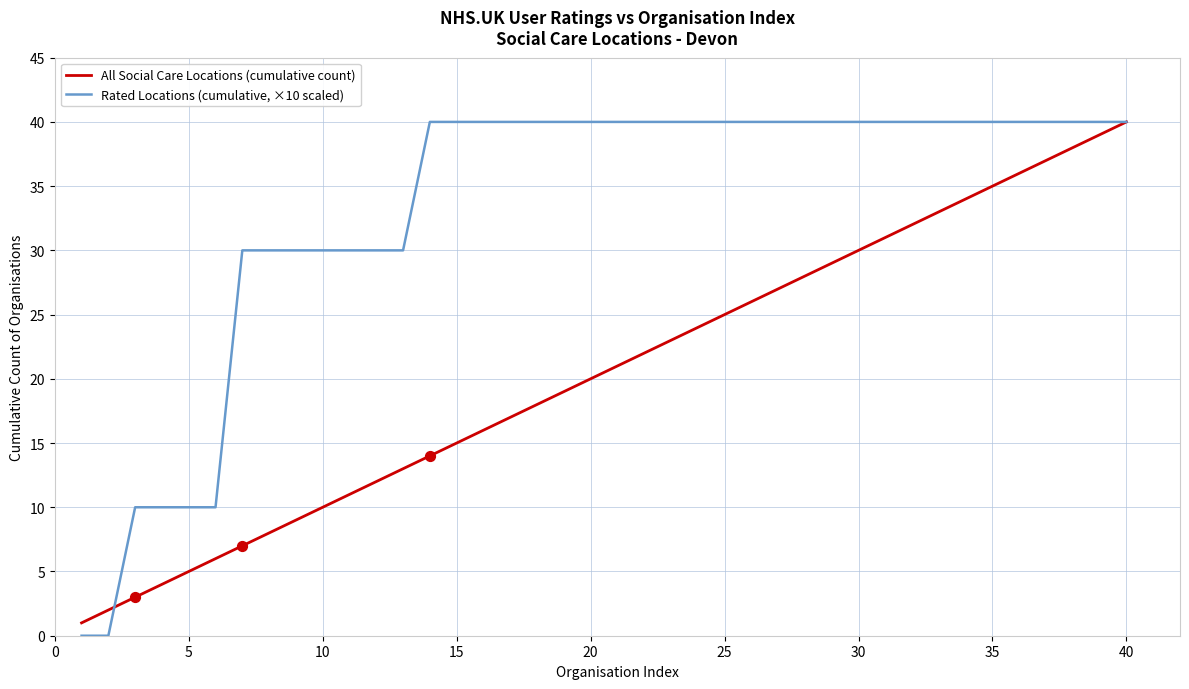

Which series has the largest total across all categories?

Rated Locations (cumulative, ×10 scaled)